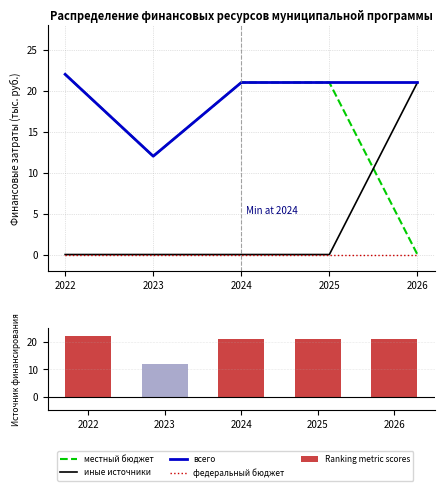

Between 2022 and 2023, which series saw the biggest shift?

местный бюджет